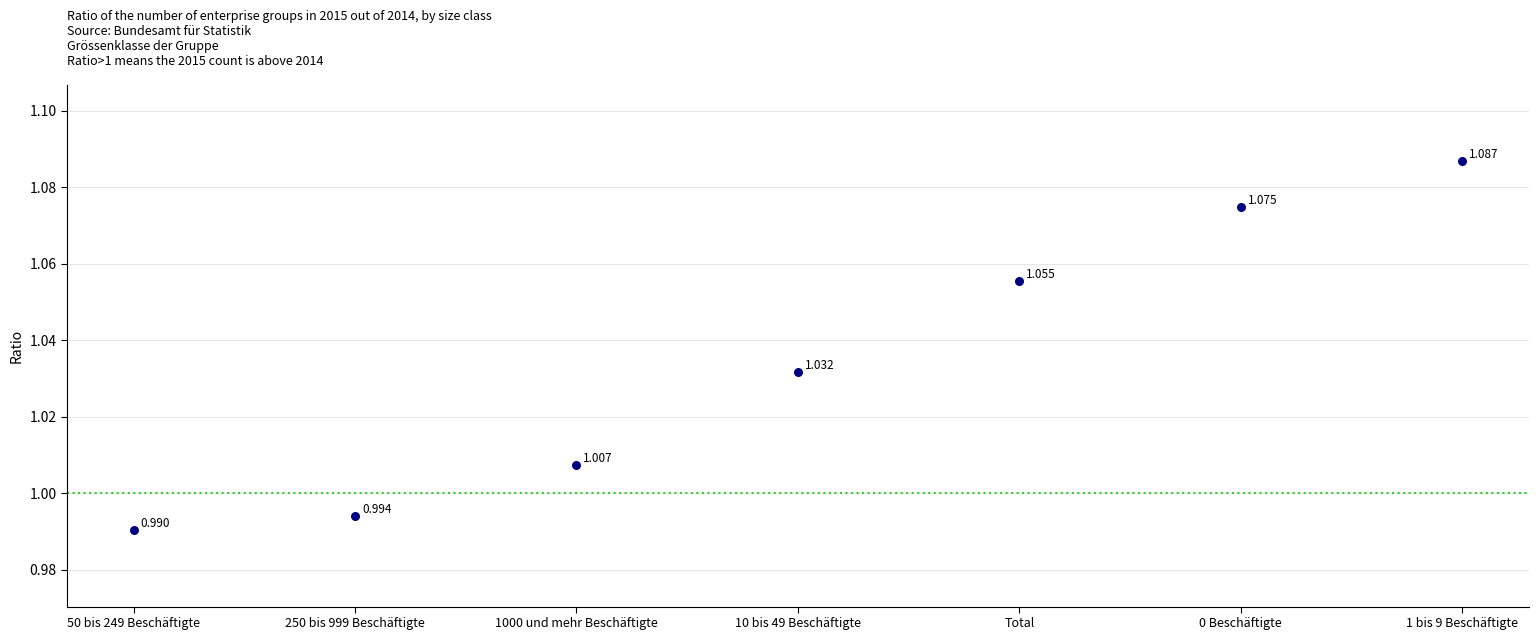

How many points are shown in the scatter plot?

7